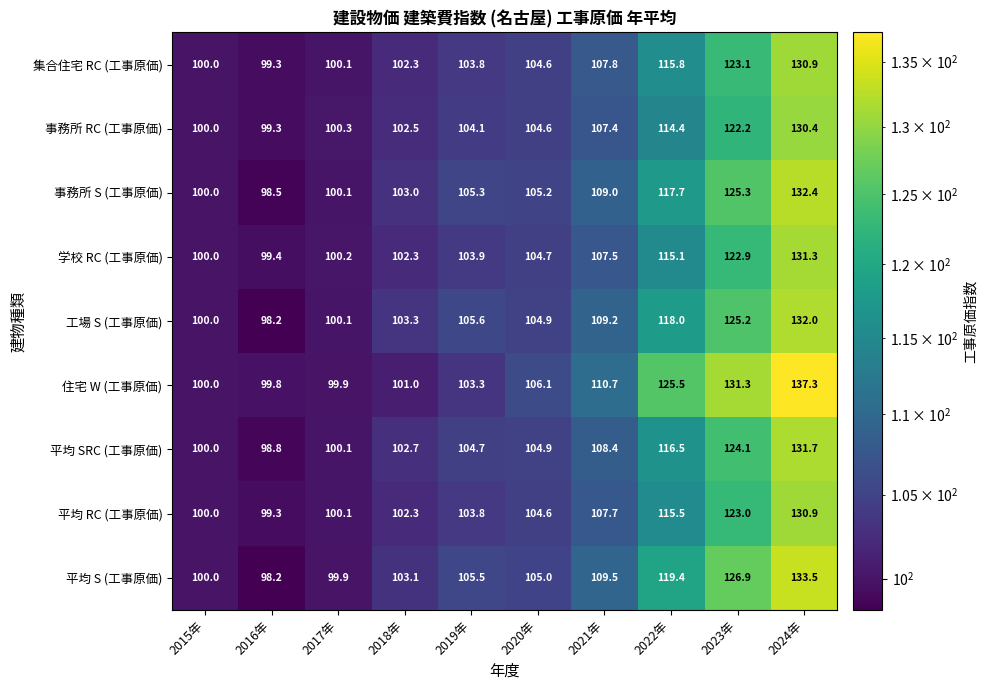

What is the difference between the maximum and minimum values in the 平均 RC (工事原価) series?

31.6